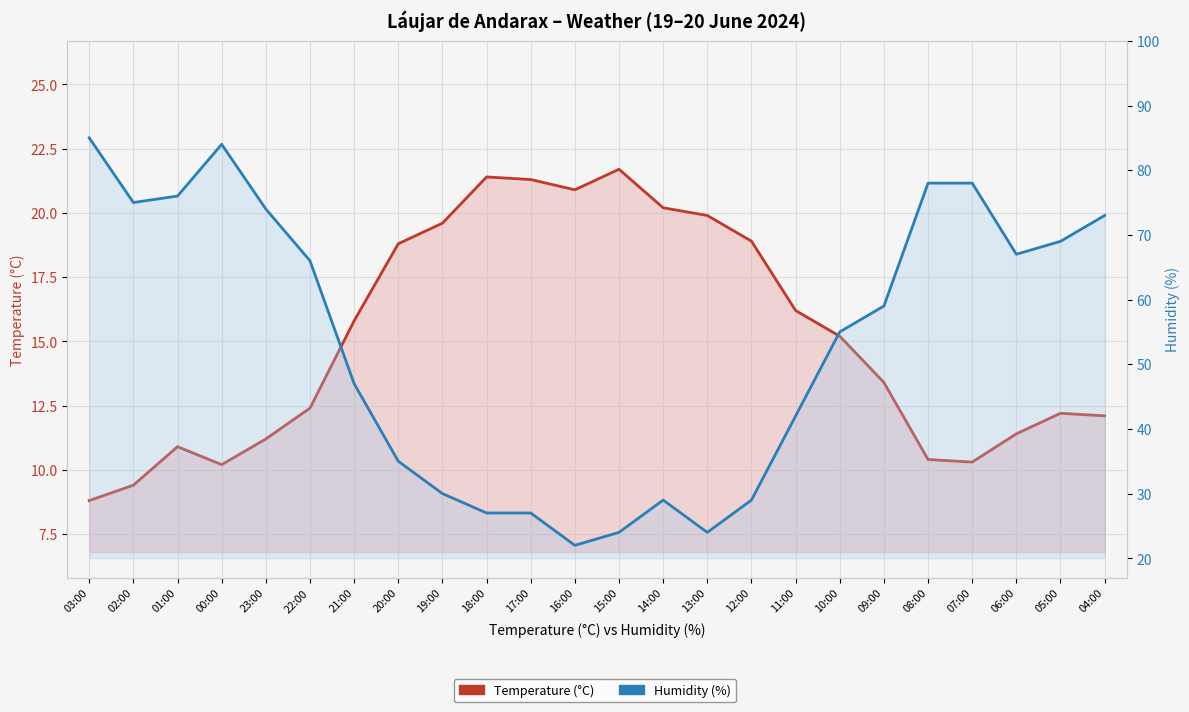

Reading right to left, transcribe all the data shown in this chart.

Temperature (°C): 12.1	12.2	11.4	10.3	10.4	13.4	15.2	16.2	18.9	19.9	20.2	21.7	20.9	21.3	21.4	19.6	18.8	15.8	12.4	11.2	10.2	10.9	9.4	8.8
Humidity (%): 73.0	69.0	67.0	78.0	78.0	59.0	55.0	42.0	29.0	24.0	29.0	24.0	22.0	27.0	27.0	30.0	35.0	47.0	66.0	74.0	84.0	76.0	75.0	85.0